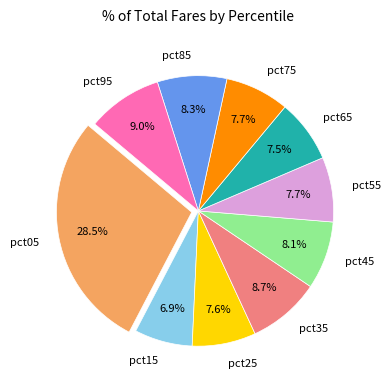

Count the number of slices in the pie.

10